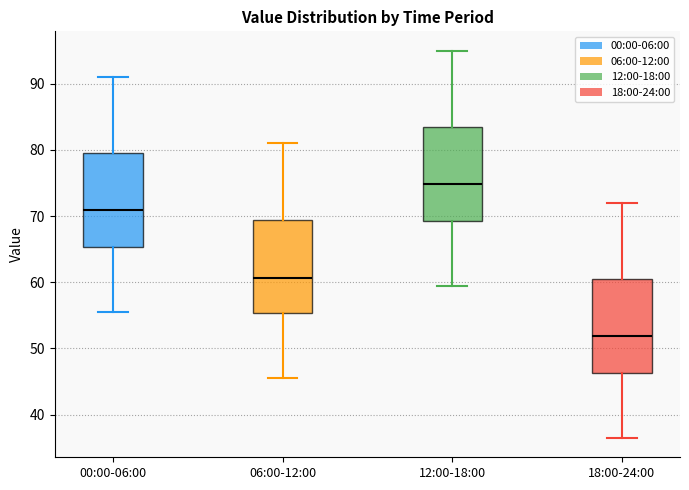

Which box has the lowest median line?

18:00-24:00